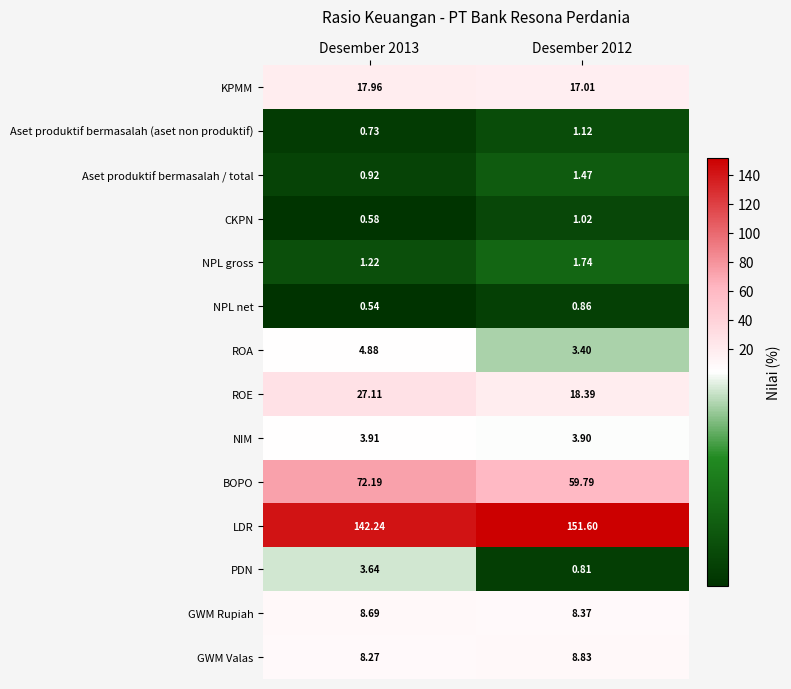

Which series has the widest spread of values?

BOPO